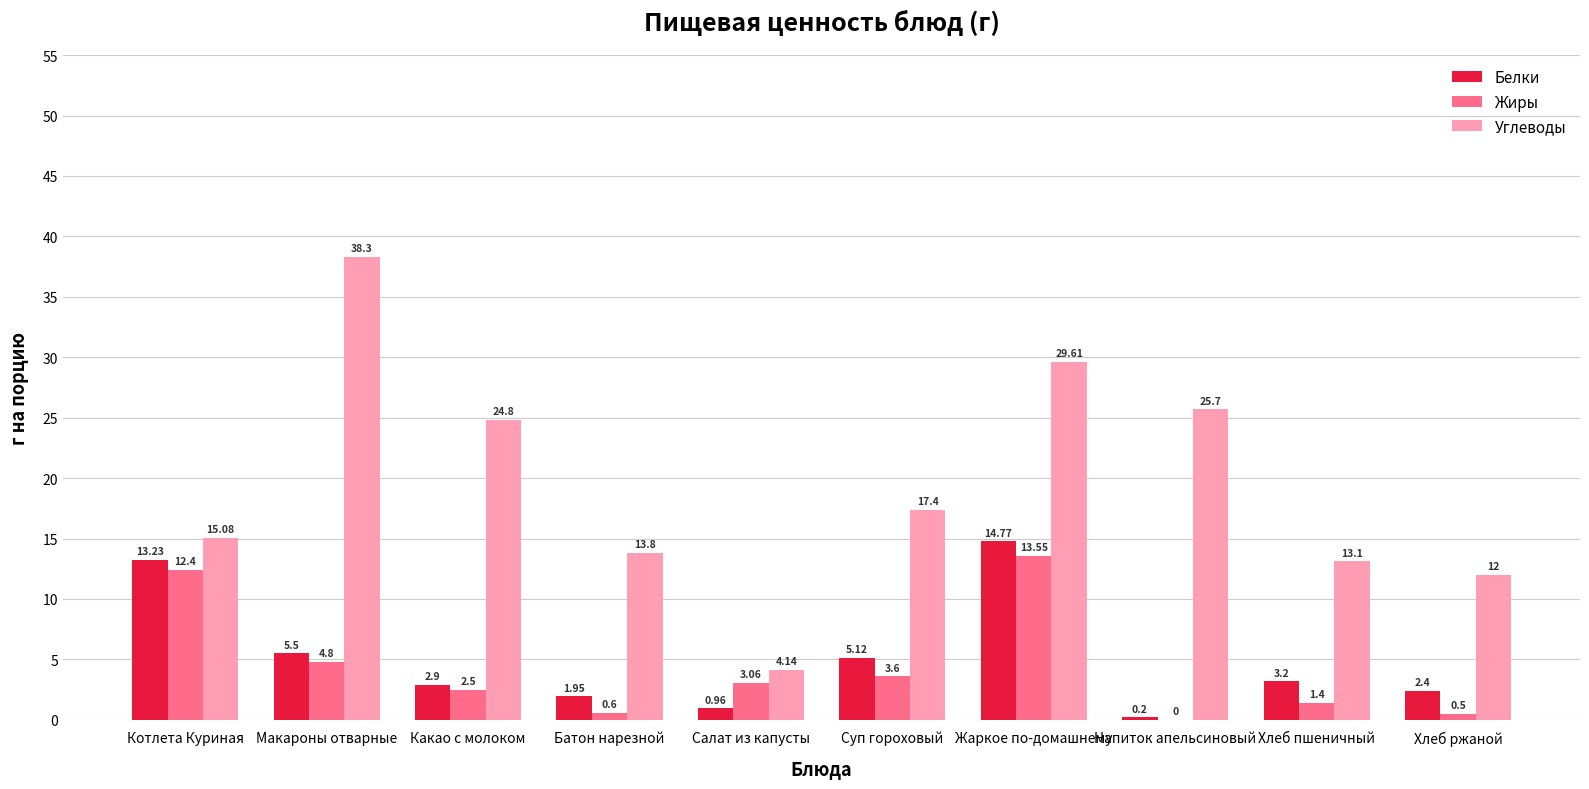

What is the difference between the Белки values at Котлета Куриная and Макароны отварные?

7.7